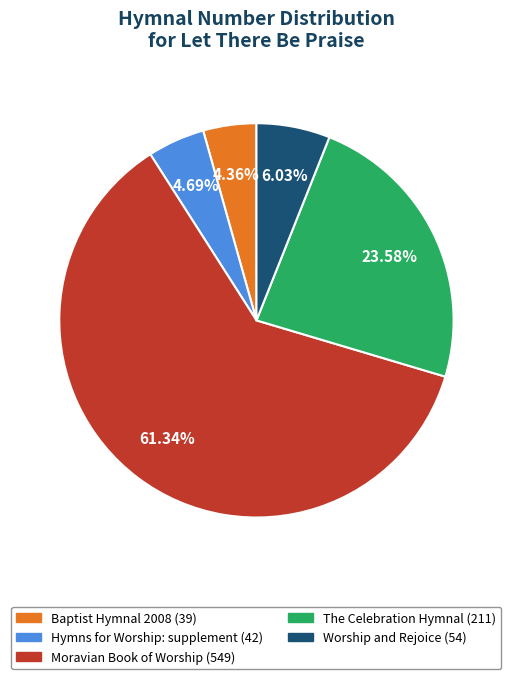

What is the largest slice in the pie chart?

Moravian Book of Worship